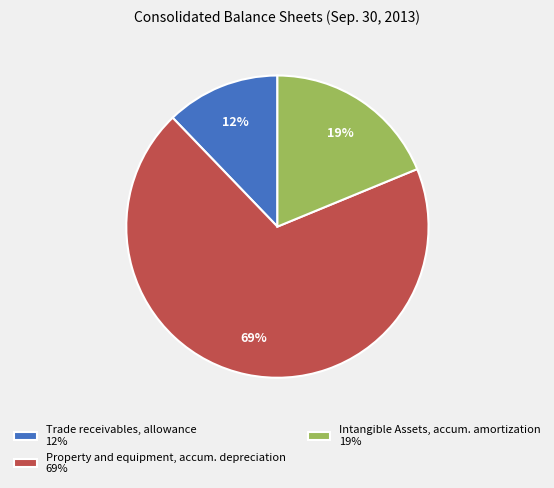

To the nearest percent, what percentage of the pie is Trade receivables, allowance 12%?

12%